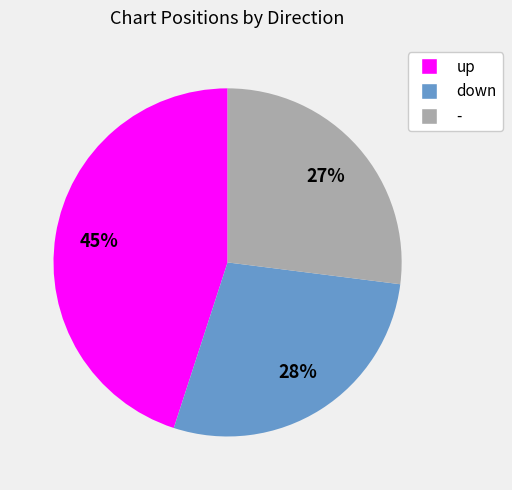

To the nearest percent, what percentage of the pie is down?

28%